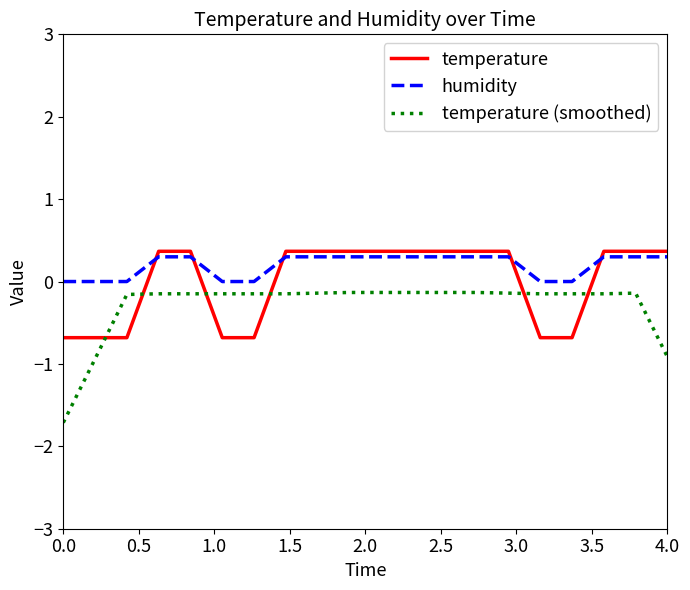

What is the difference between the maximum and minimum values in the temperature series?

1.0